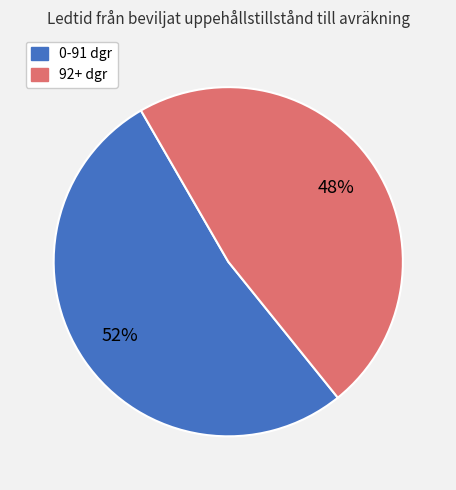

To the nearest percent, what is the average slice percentage?

50%